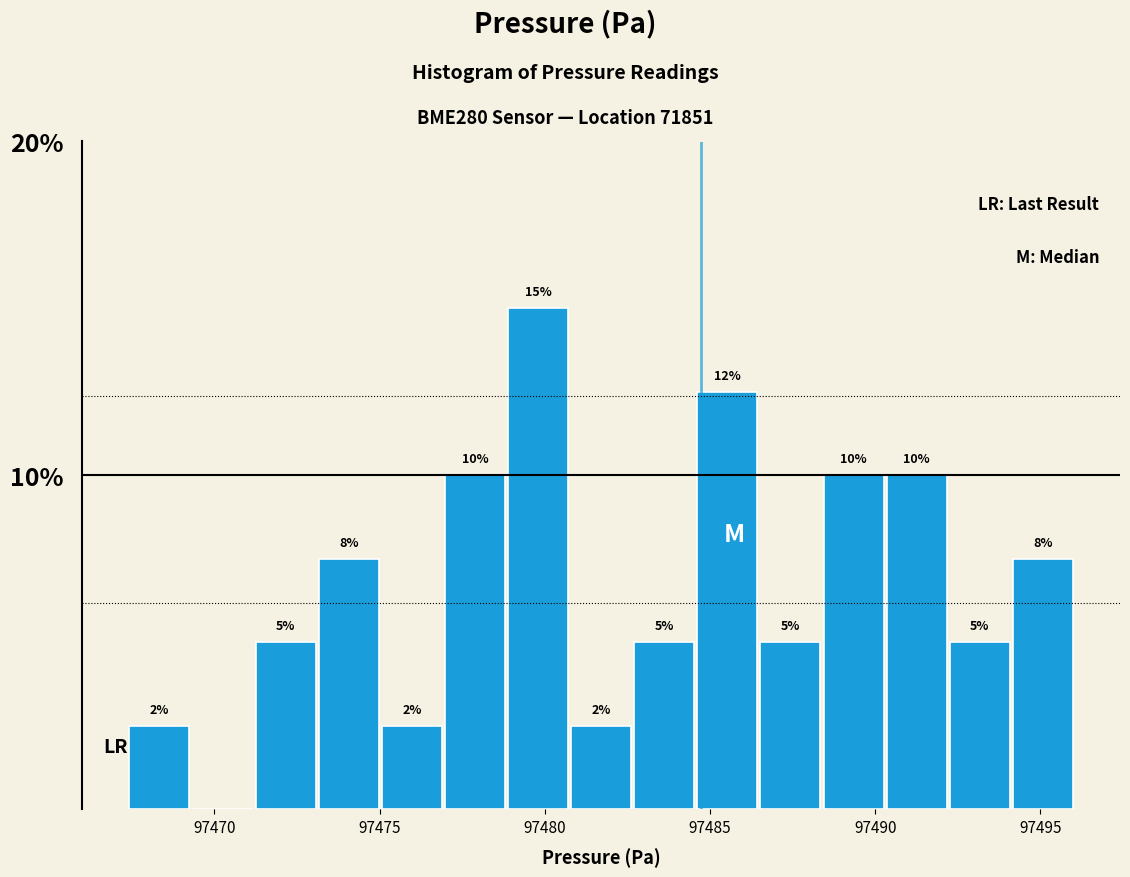

Read against the x-axis, roughly where is the centre of the tallest bar?

97480.0